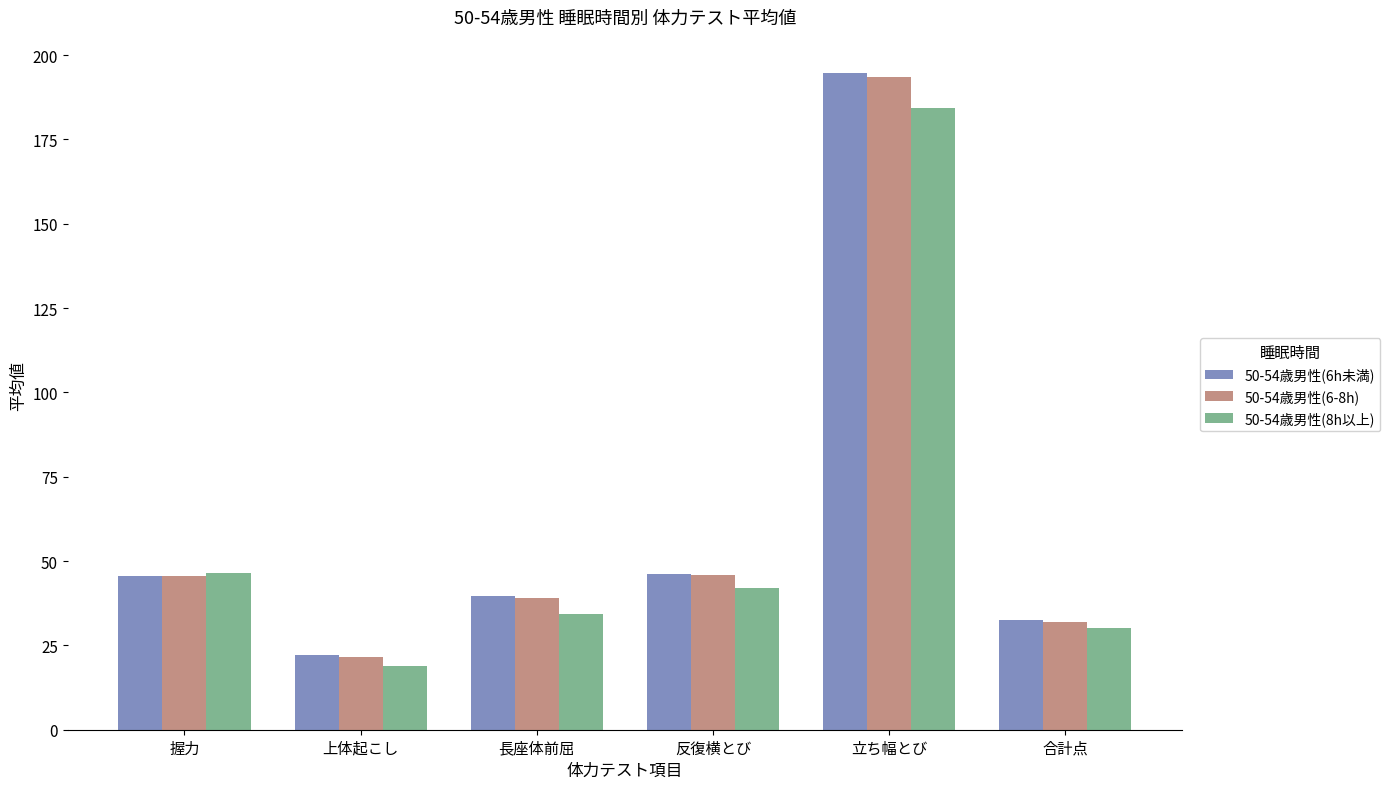

What is the label of the 2nd bar from the right?

立ち幅とび